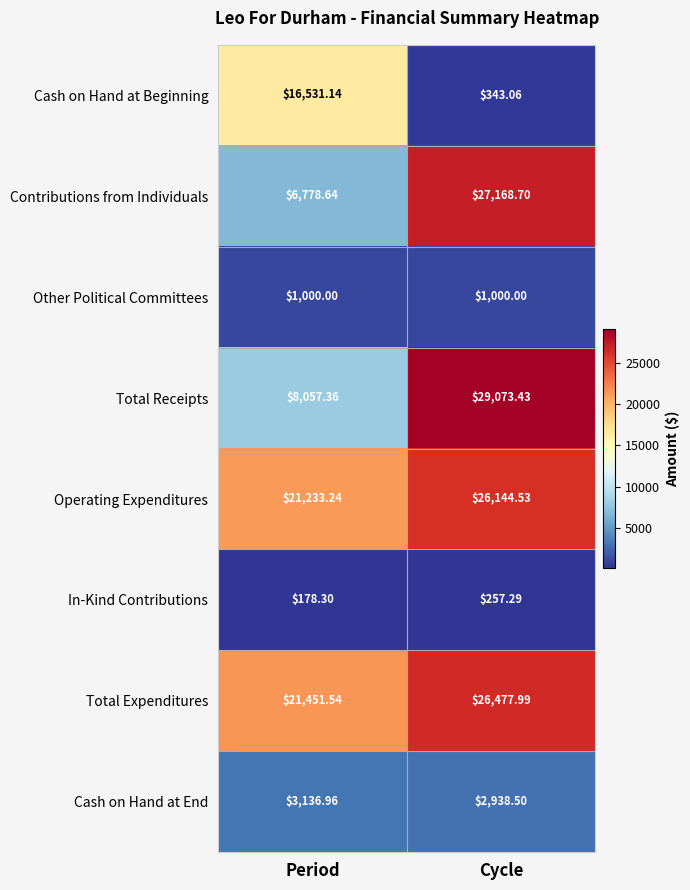

Which series has the largest total across all categories?

Total Expenditures